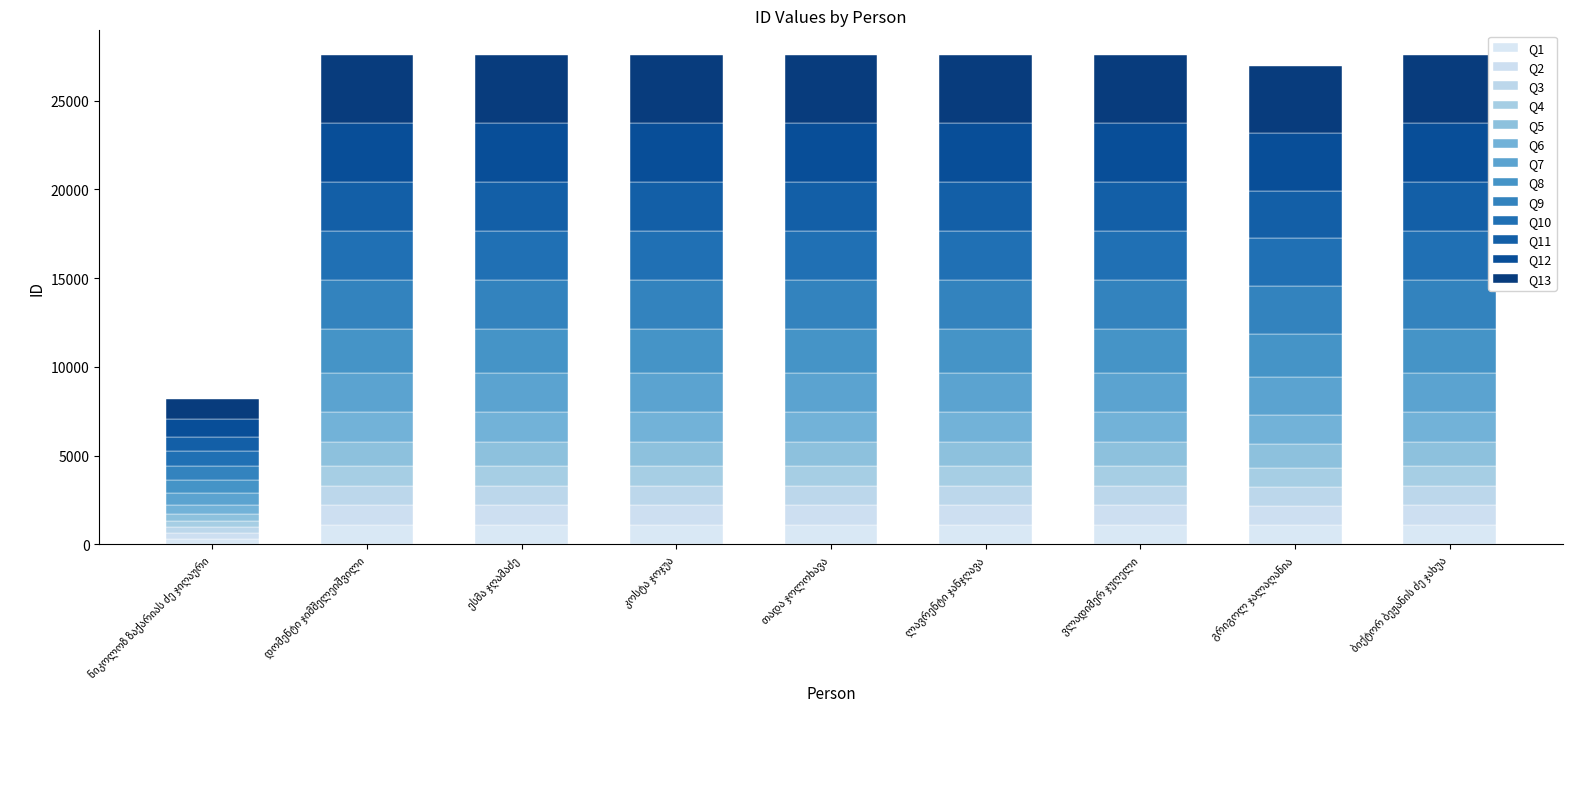

Rank the categories by value from highest to lowest.

ესმა ჯღამაძე, კოსტა ჯოჯუა, თადა ჯოლოხავა, ბიქტორ ბეჟანის ძე ჯახუა, ლავრენტი ჯანჯღავა, ვლადიმერ ჯუღელი, დომენტი ჯიმშელეიშვილი, გრიგოლ ჯალაღანია, ნიკოლოზ ზაქარიას ძე ჯიღაური